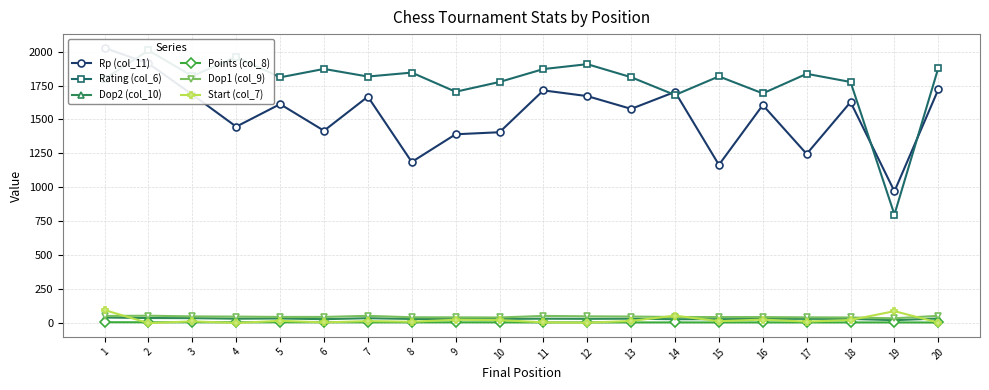

What is the value of the Points (col_8) point at the 9th from the left?

6.5